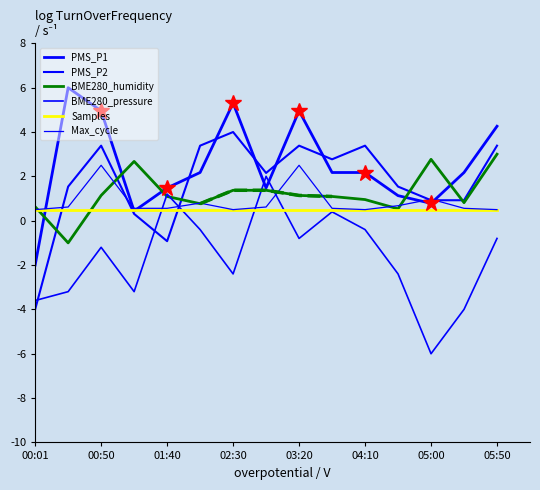

Which series changed the most between 03:20 and 04:10?

PMS_P1